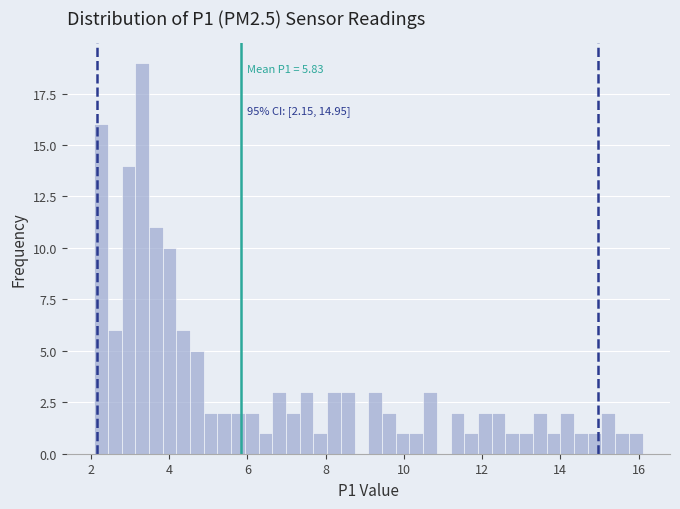

Read against the x-axis, roughly where is the centre of the tallest bar?

3.4